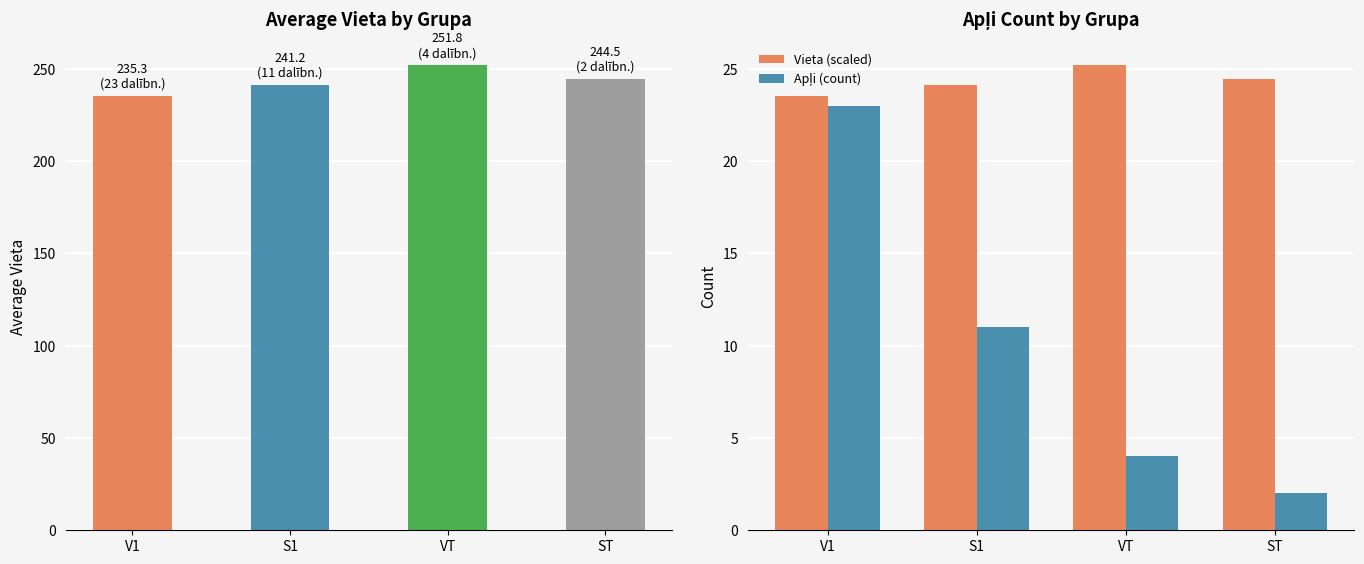

List the series in order of their peak value, highest first.

Vieta, Vieta (scaled), Apļi (count)